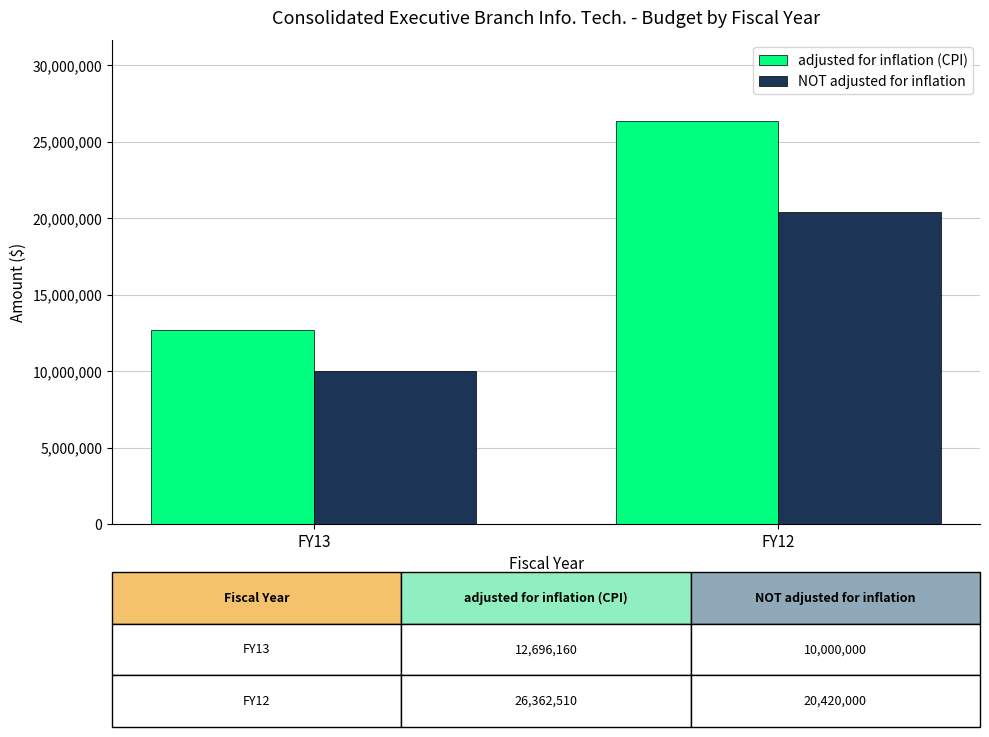

Which series changed the most between FY13 and FY12?

adjusted for inflation (CPI)